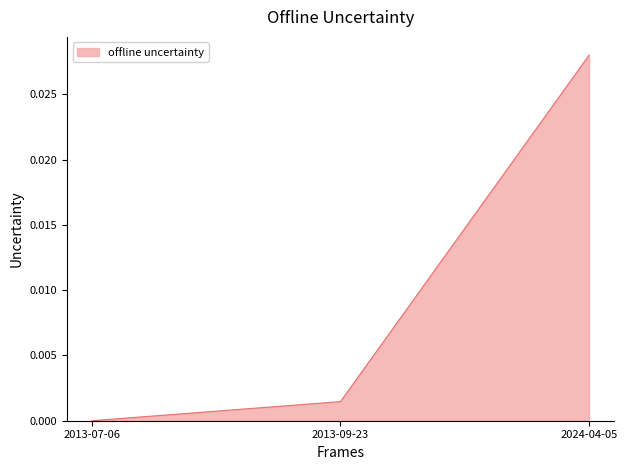

How many values exceed 0?

2